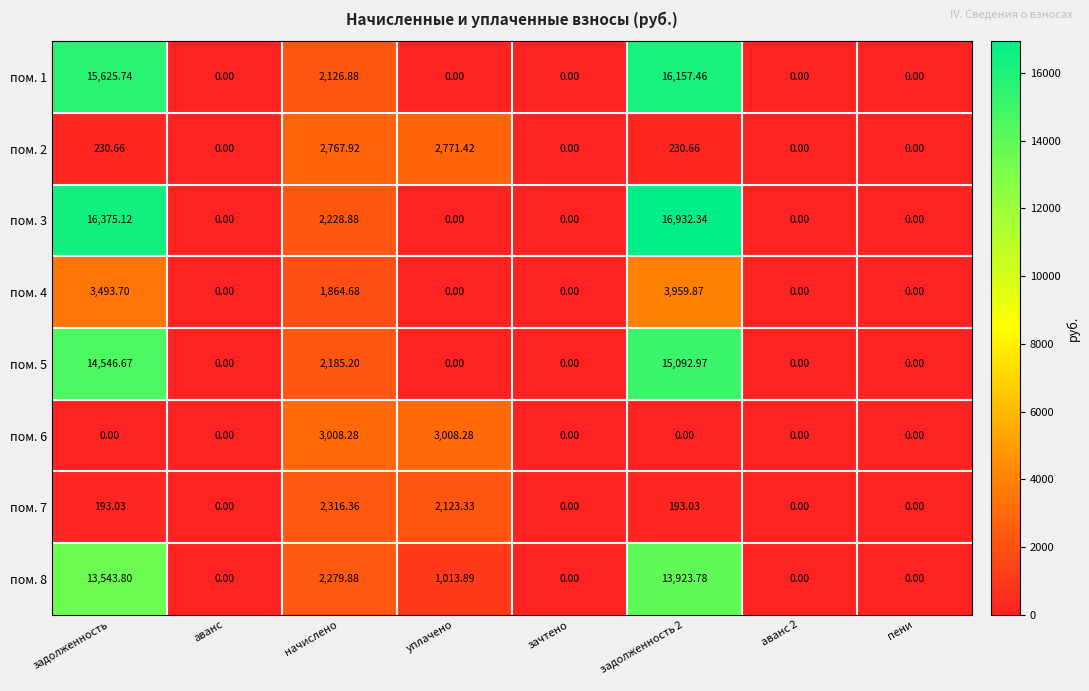

Where is пом. 8 nearest to the value 6961?

начислено